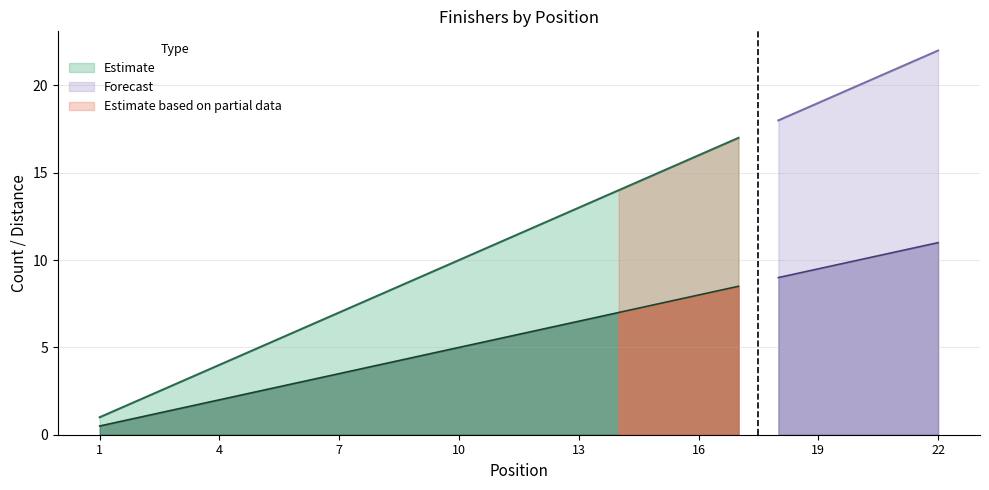

Is it true that Estimate equals 10 at 10?

True